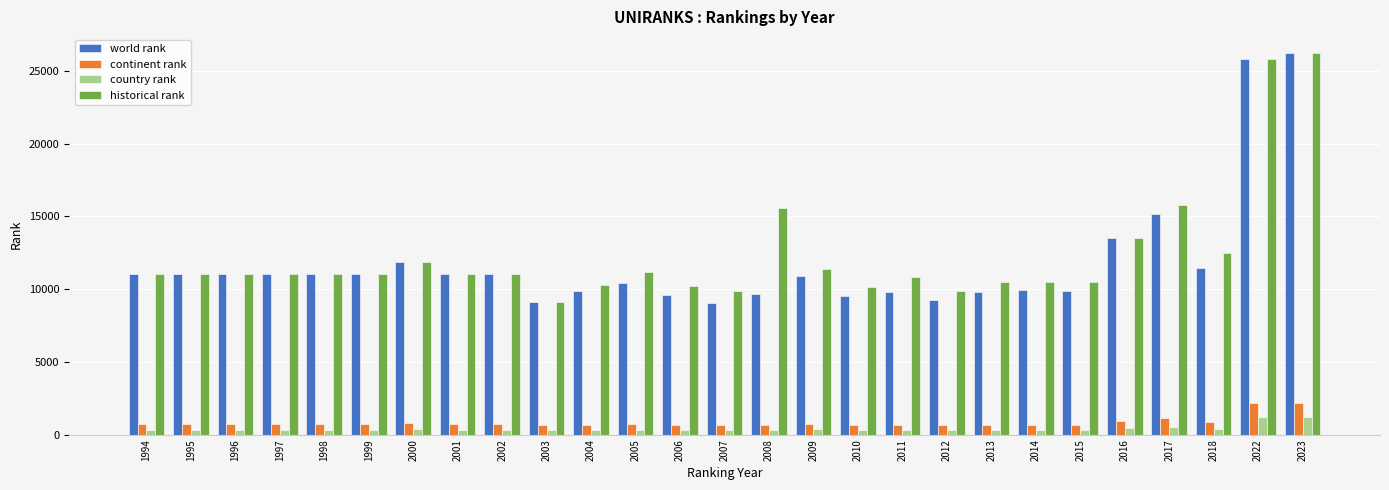

Which series has the largest range (max minus min)?

world rank